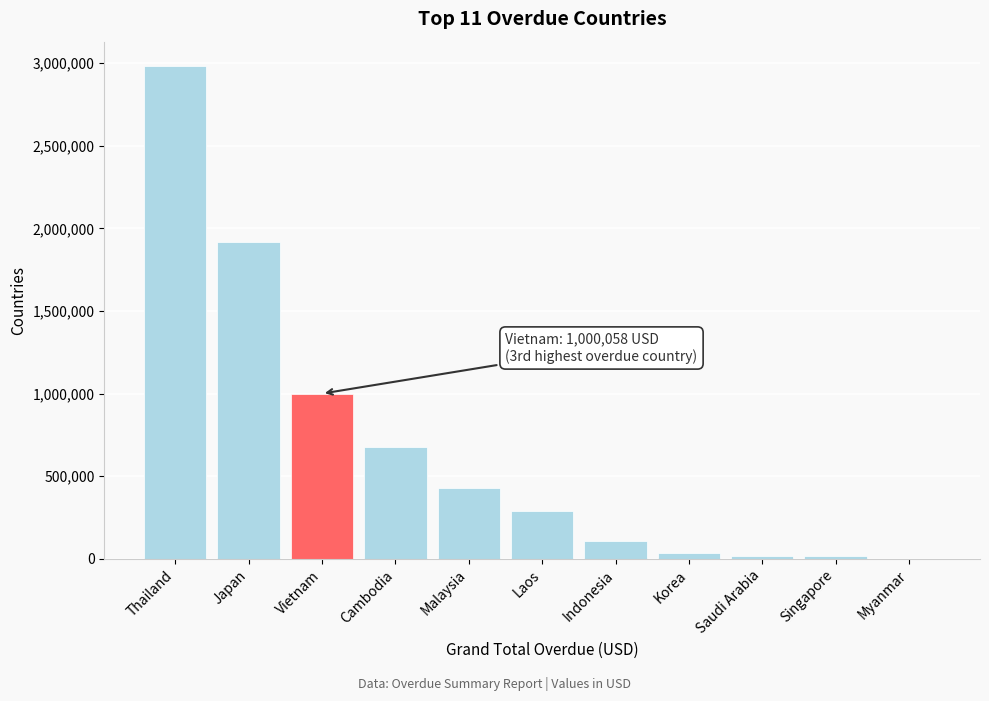

What is the maximum value shown in the chart?

2980798.1